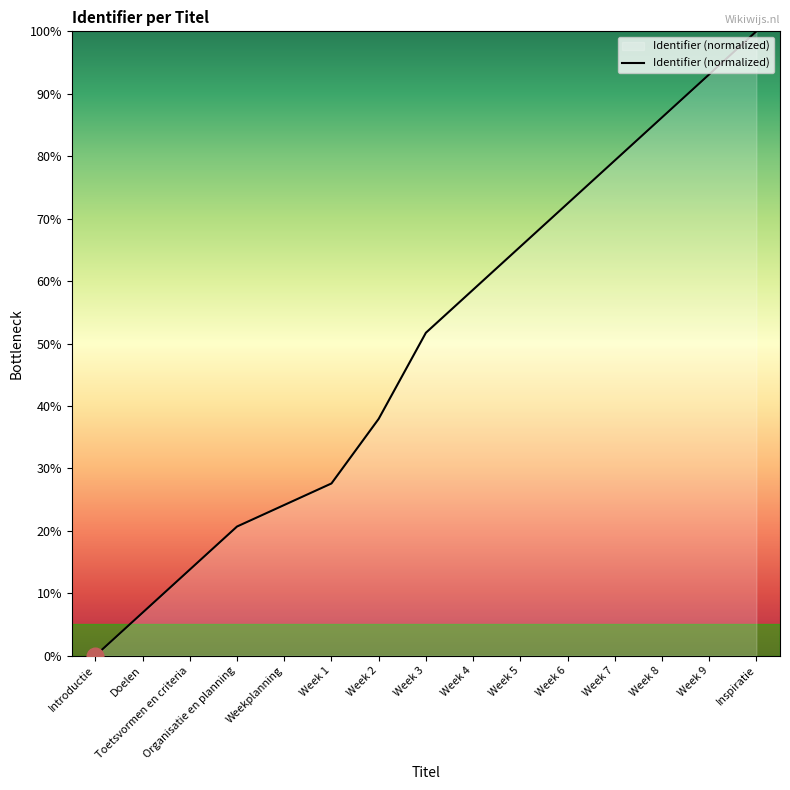

True or false: there are more than 2 points higher than both neighbors.

False